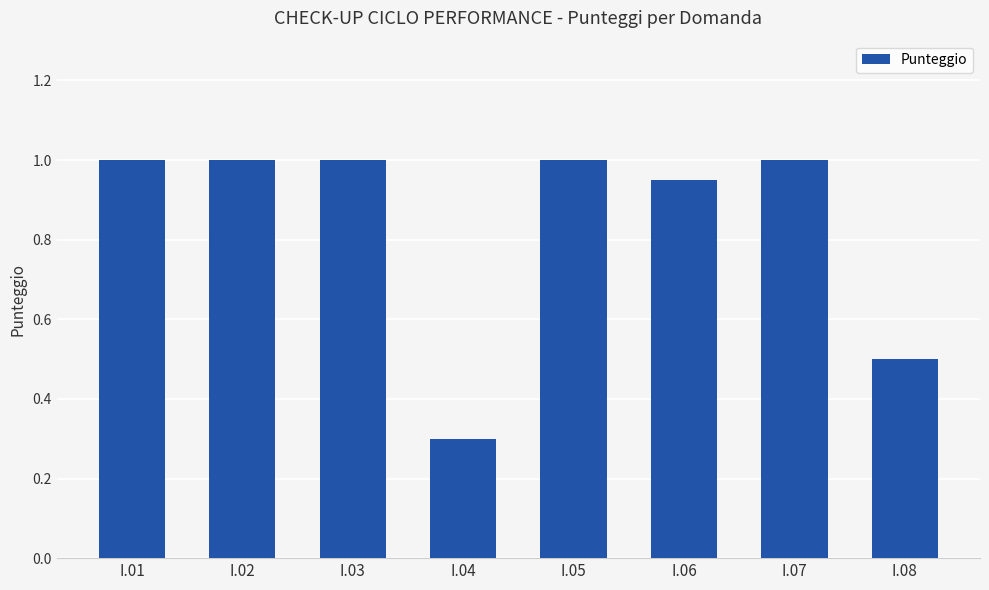

The chart shows a value of 1.8 at I.02. True or false?

False